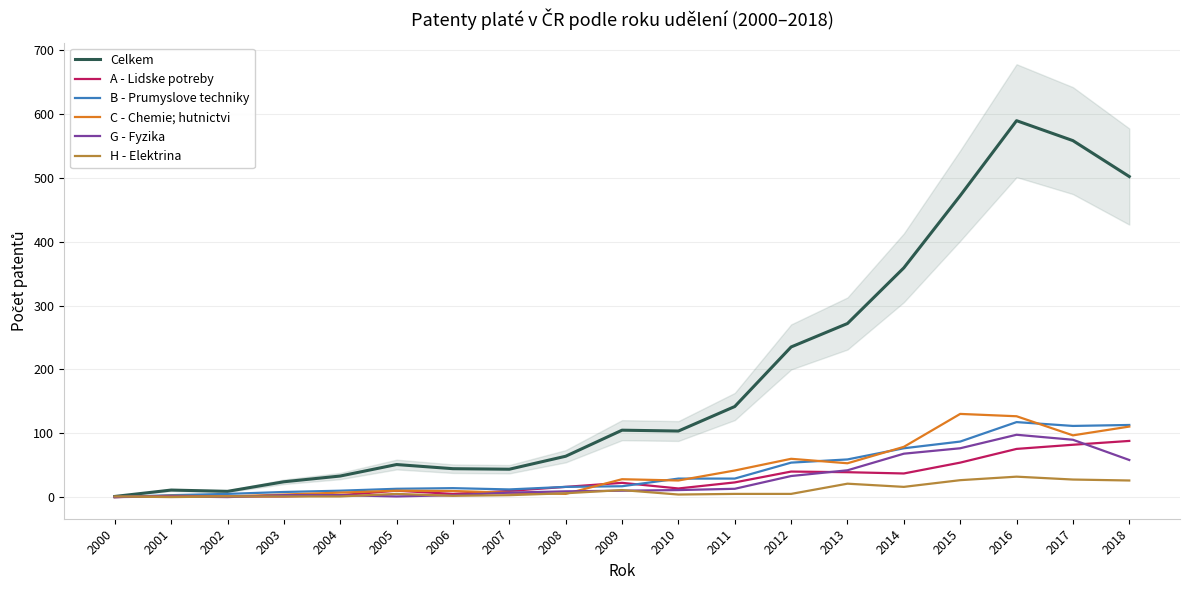

How many lines are shown in the chart?

6